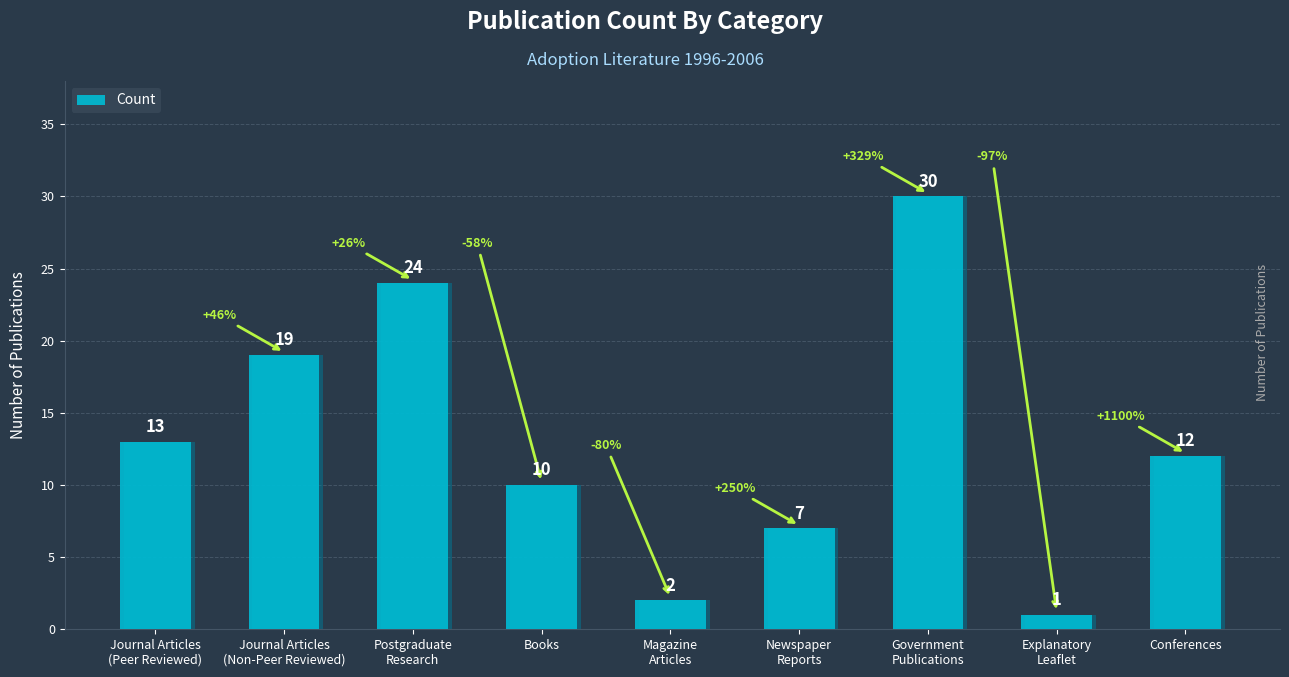

Where is the data nearest to the value 15?

Journal Articles
(Peer Reviewed)